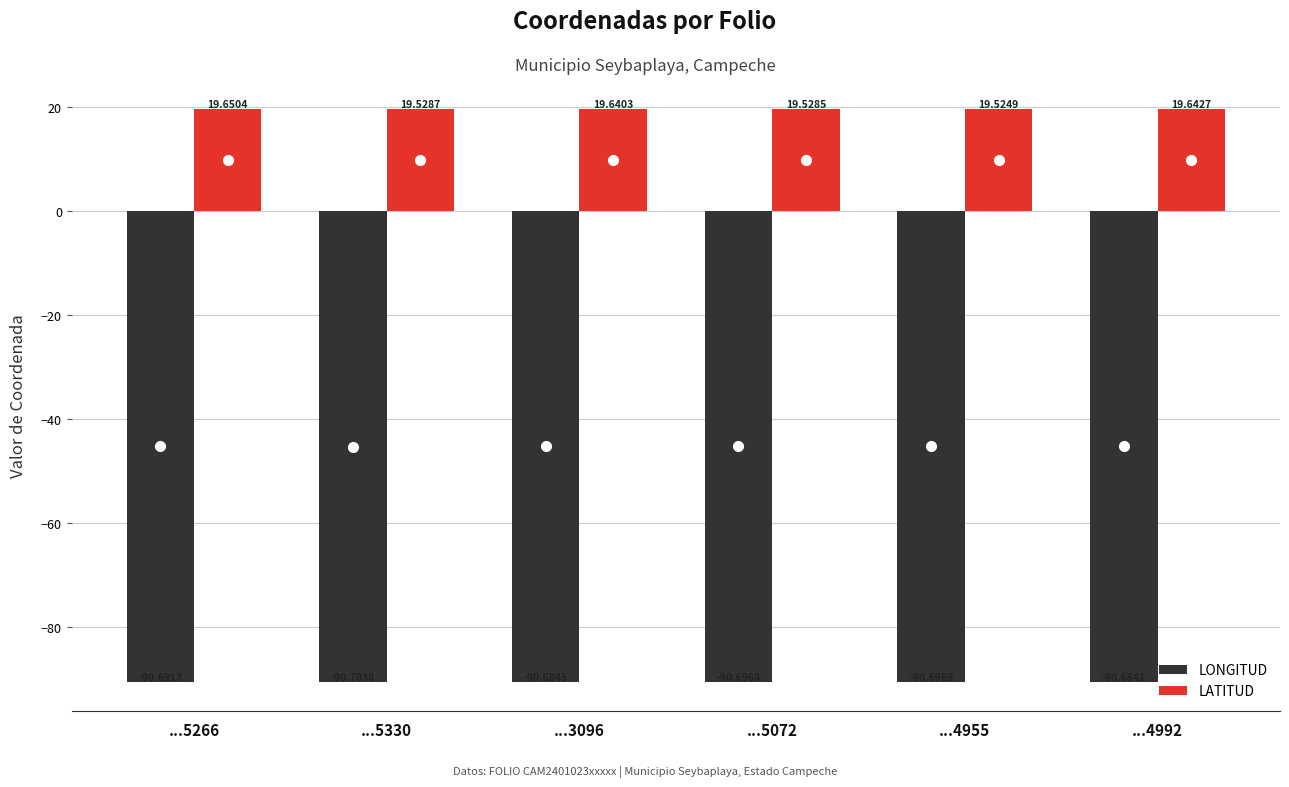

Does the chart contain any negative values?

Yes